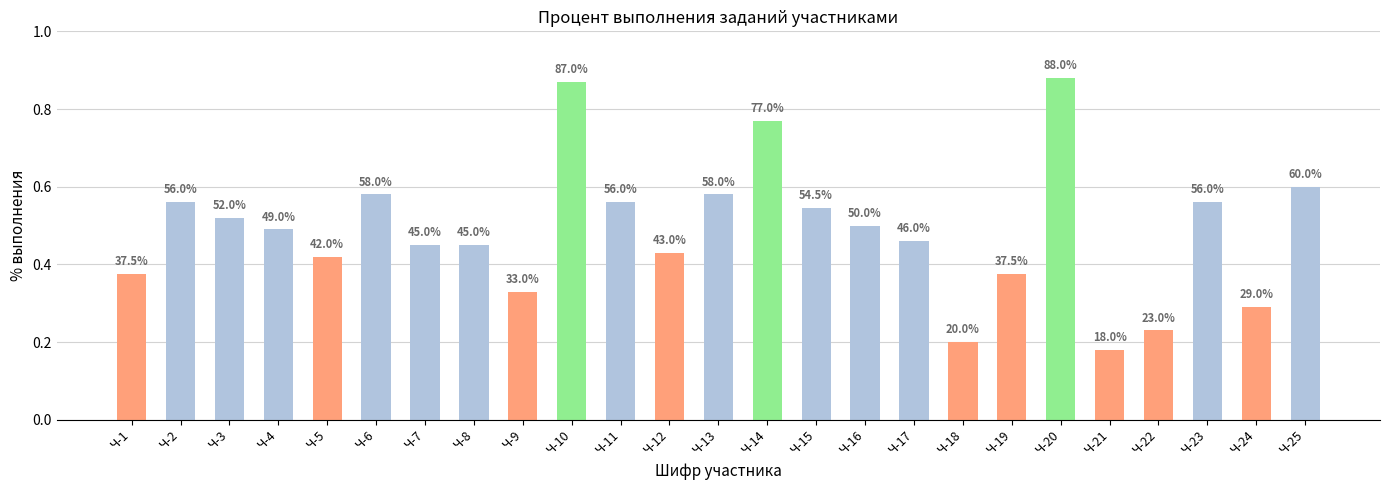

The value at Ч-25 is 0.3. True or false?

False